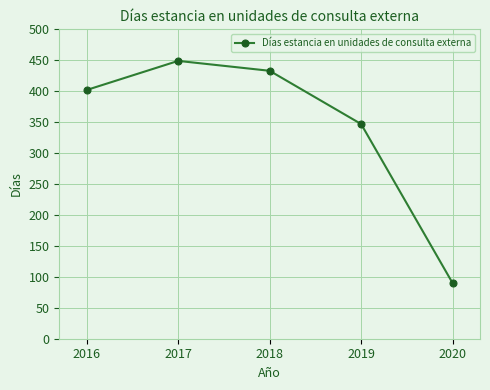

What is the minimum value shown in the chart?

90